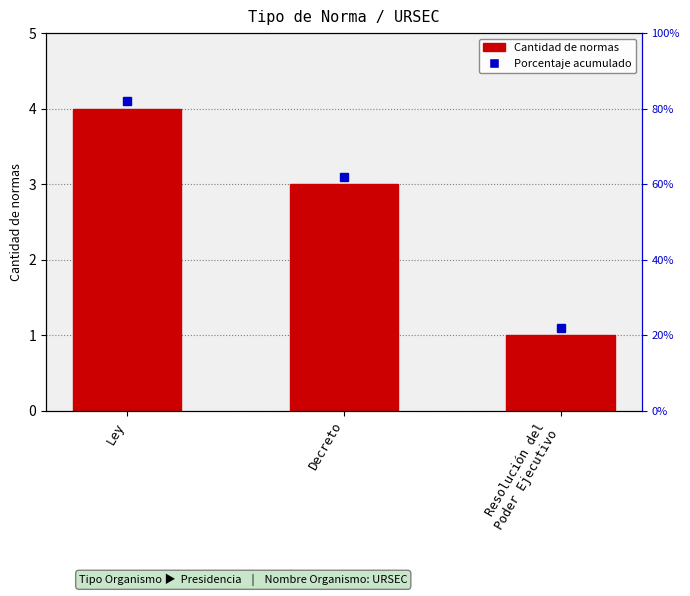

What is the sum of the values at Decreto and Ley?

7